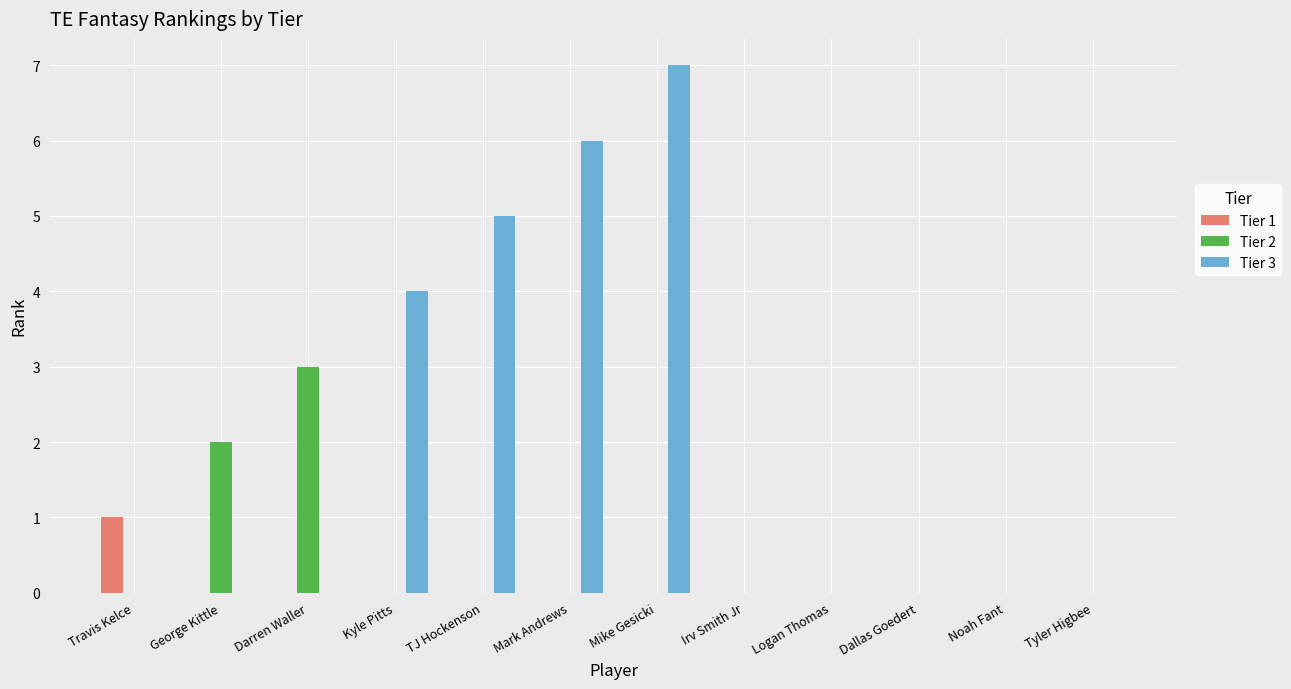

At which category does the chart reach its peak across all series?

Mike Gesicki